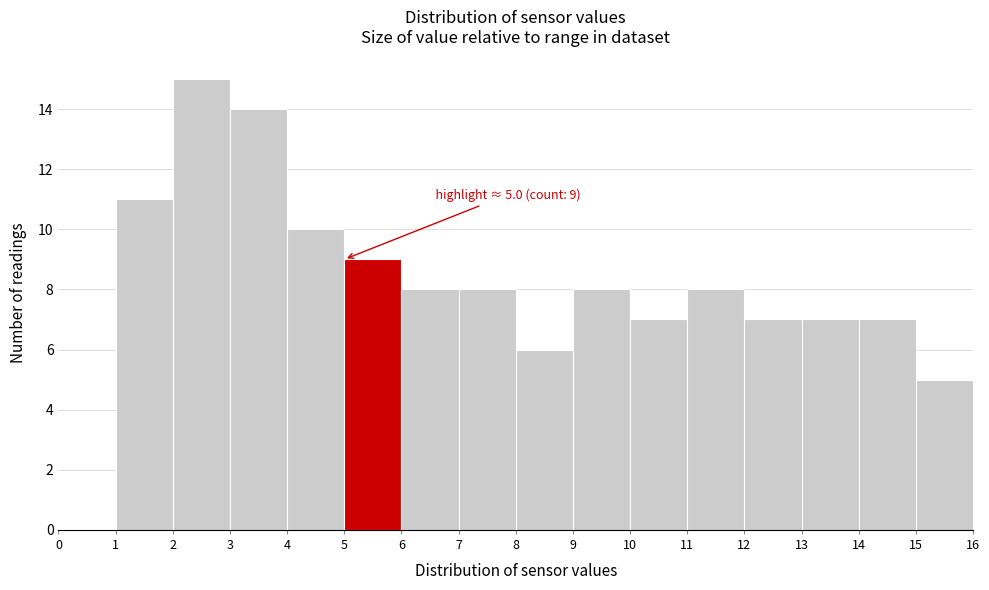

Which range on the x-axis has the tallest bar?

2 to 3